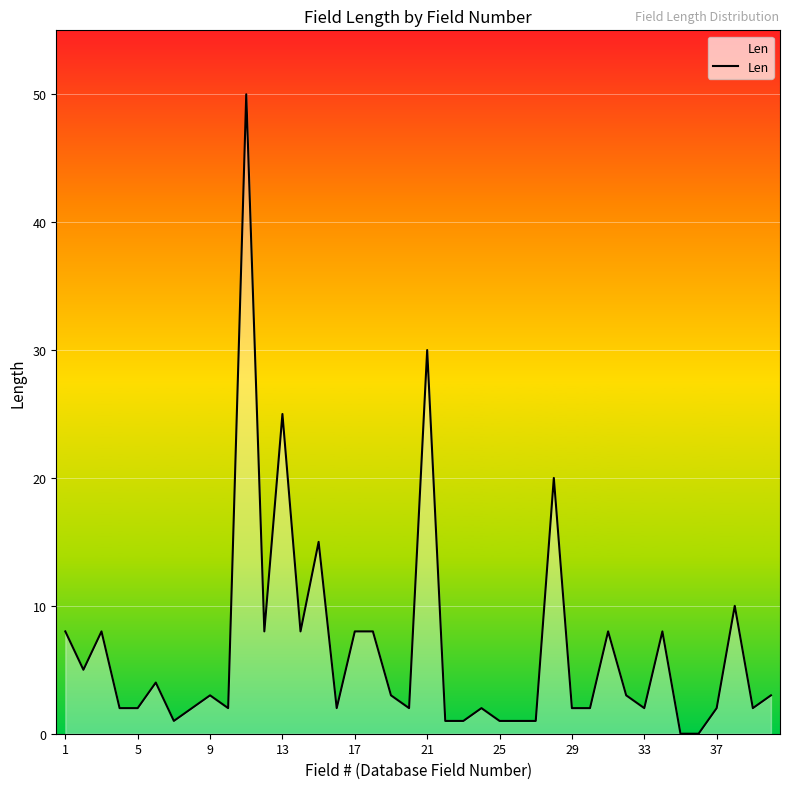

What is the difference between the maximum and second lowest values?

50